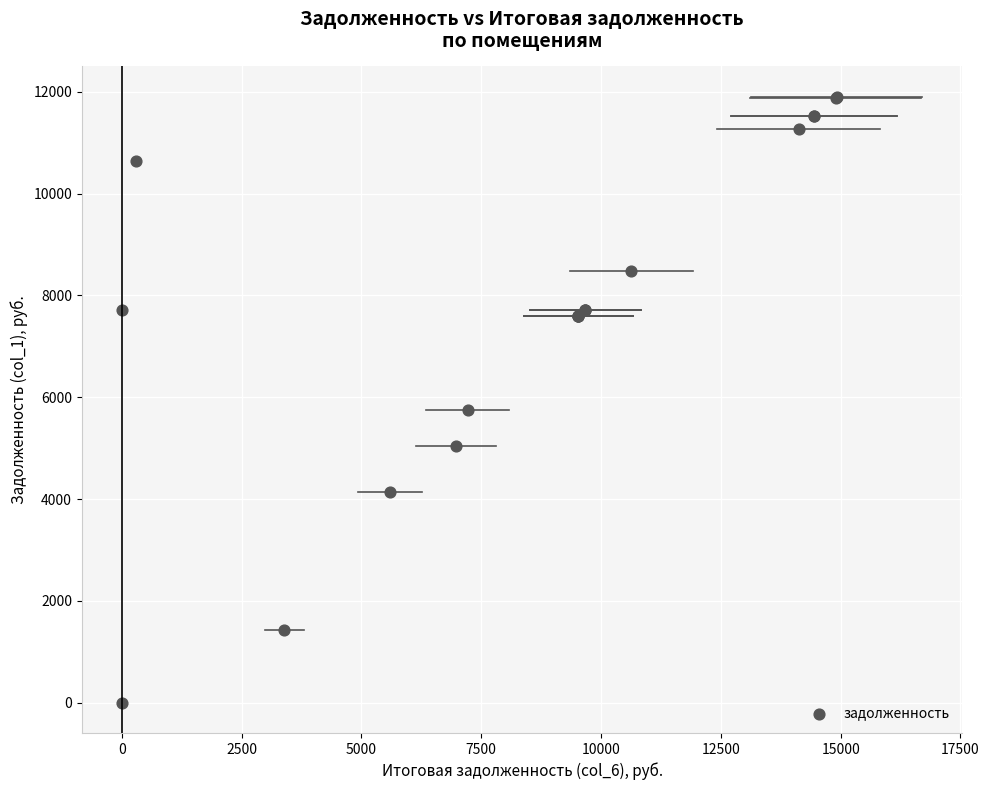

What Y value in the scatter plot is closest to 5952?

5760.0